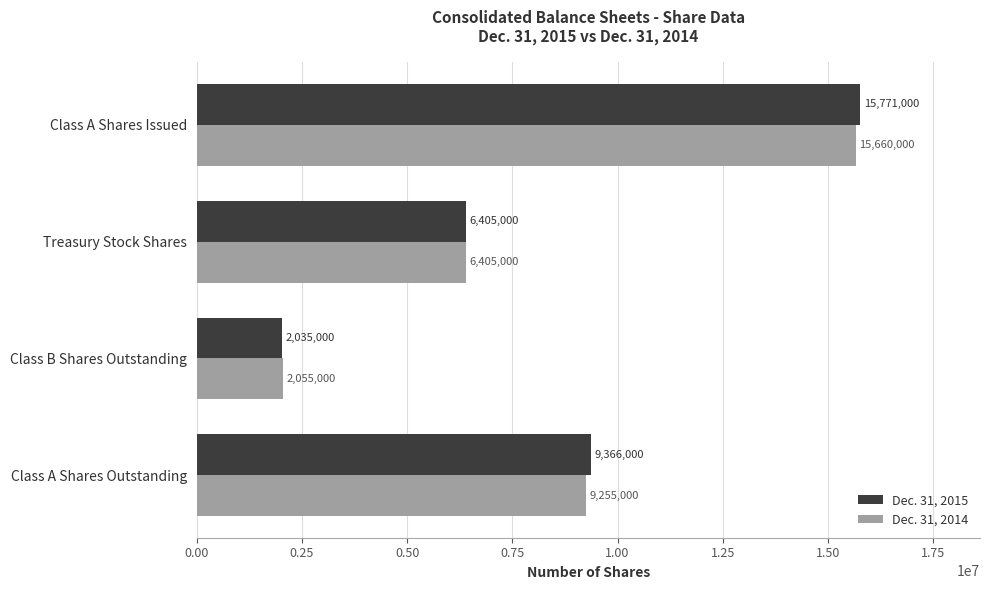

Is it true that Dec. 31, 2014 equals 10441572 at Class A Shares Issued?

False